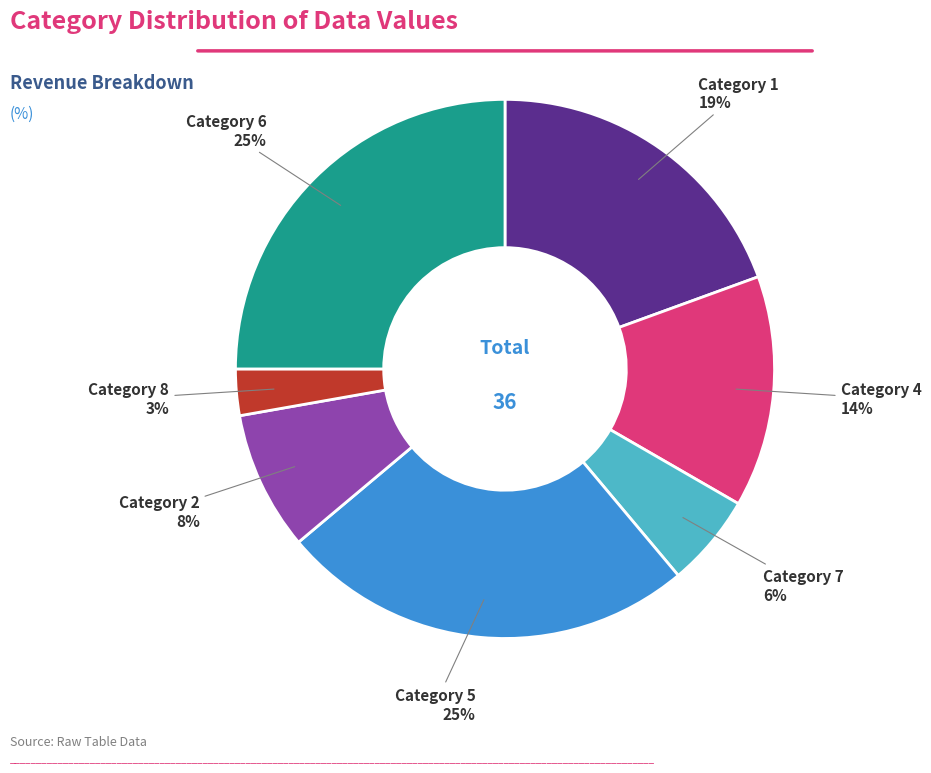

To the nearest percent, what is the average slice percentage?

14%